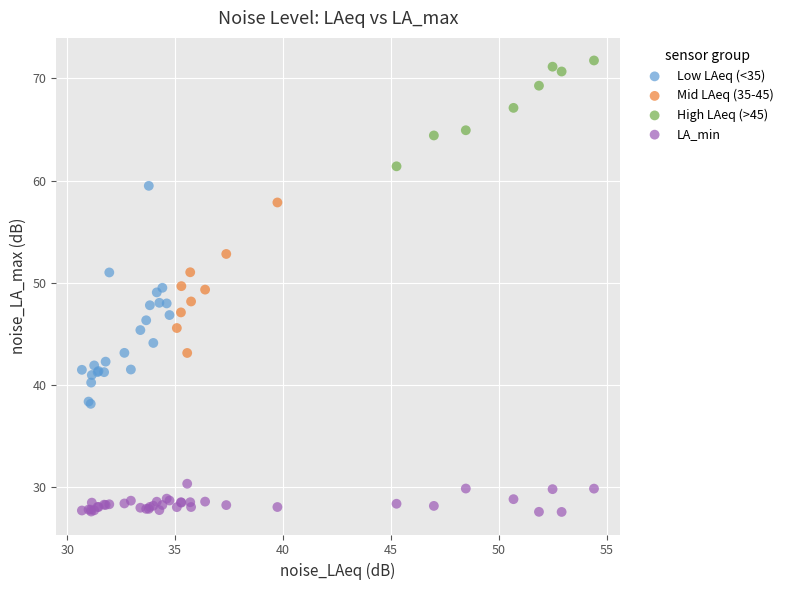

Which series contains the lowest Y value?

LA_min